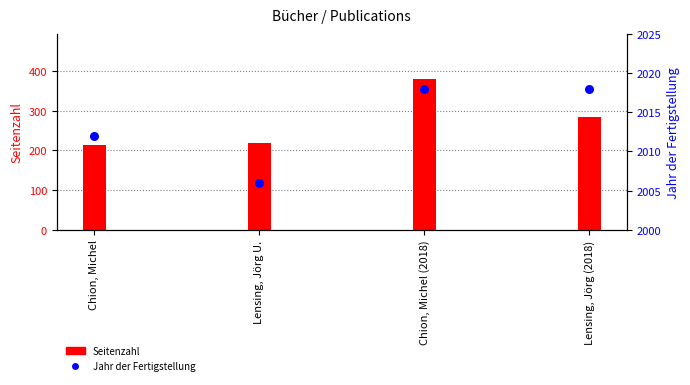

Which series has the largest Y range (max minus min)?

Seitenzahl